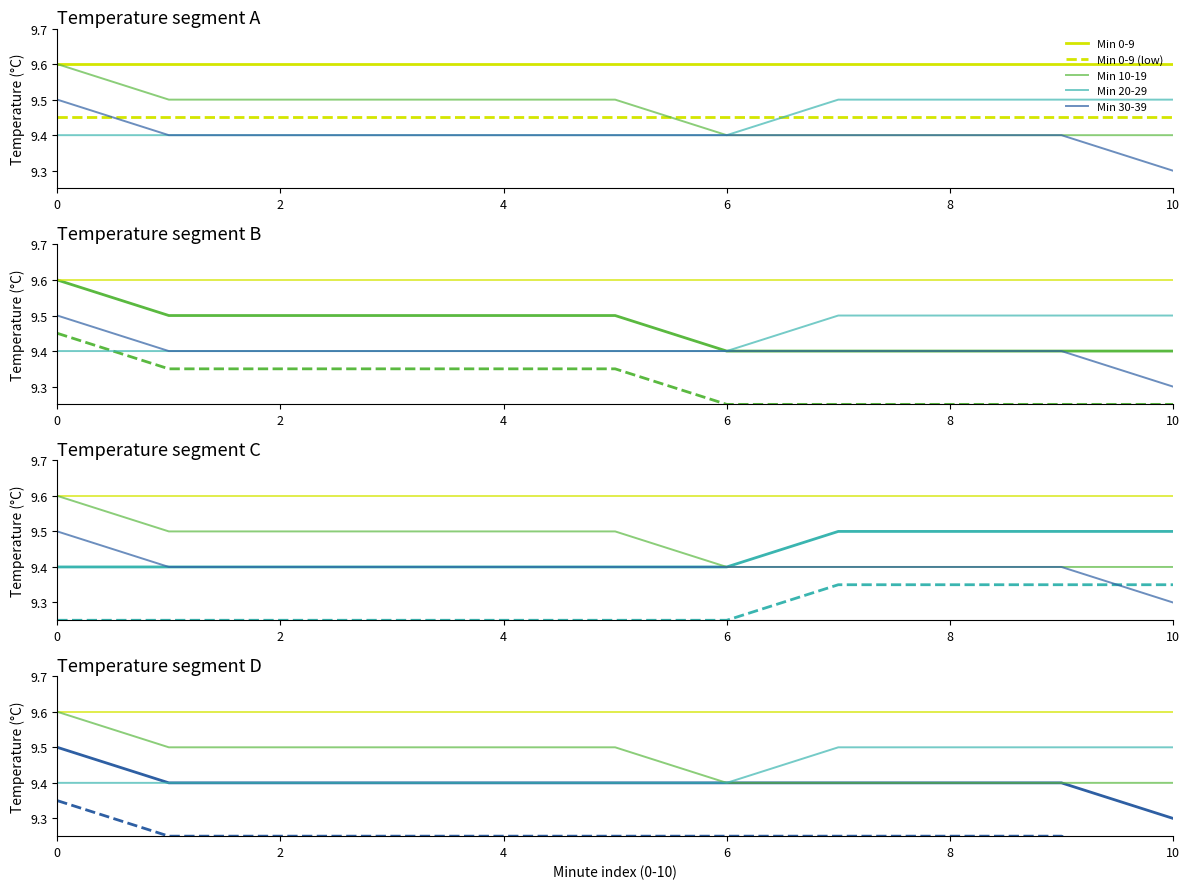

What is the sum of all Min 10-19 values?

104.1